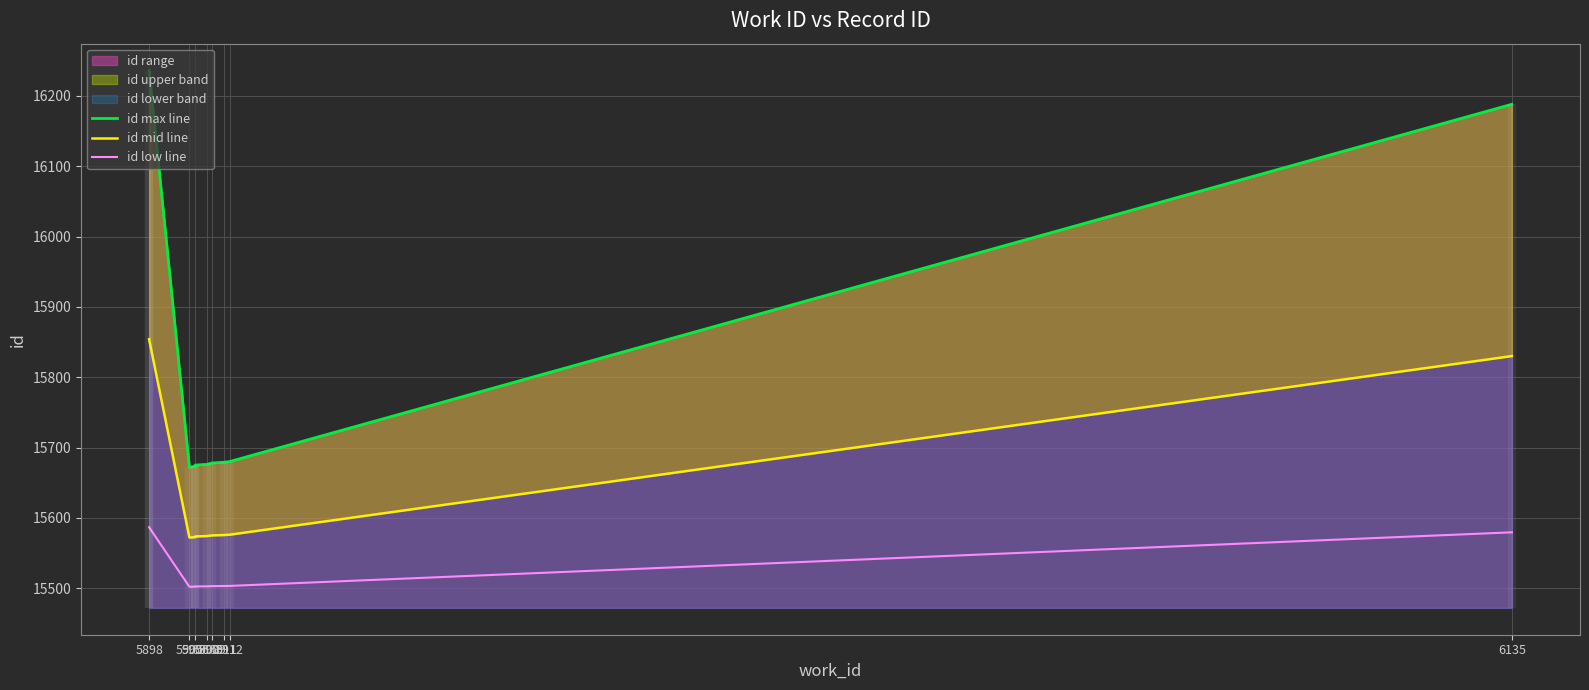

What is the value of the id mid line point at the 4th from the left?

15572.5